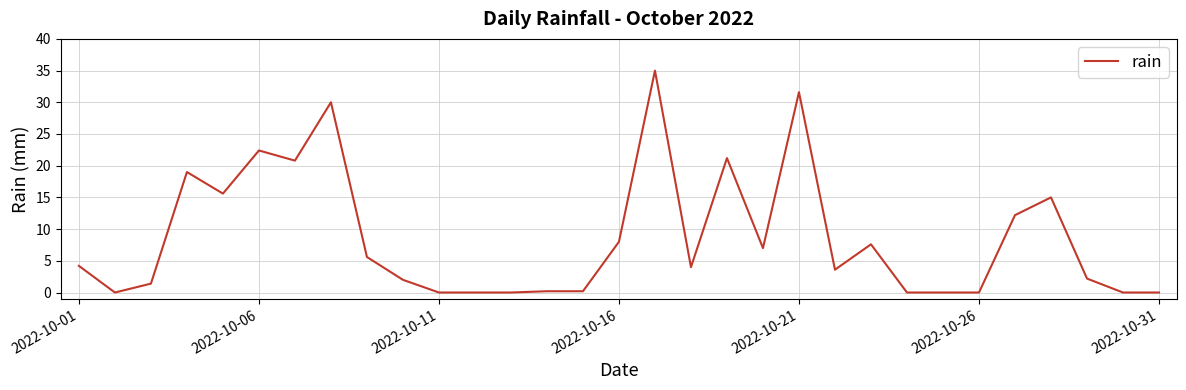

What is the difference between the maximum and minimum values?

35.0